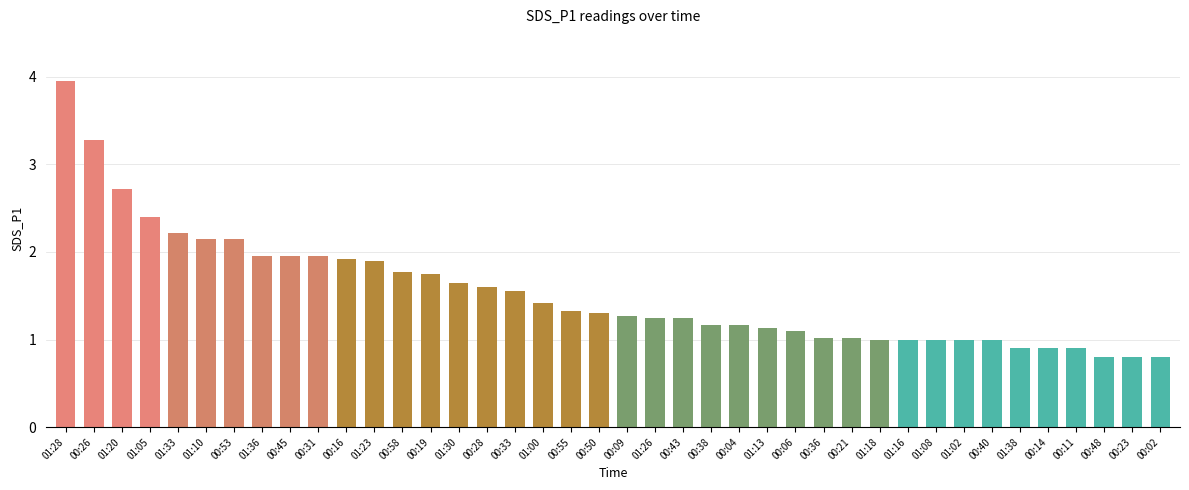

What is the value of the 36th bar from the left?

0.9